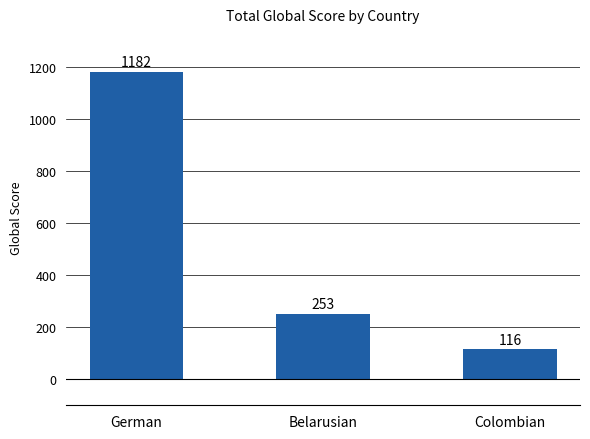

What is the difference between the values at German and Colombian?

1066